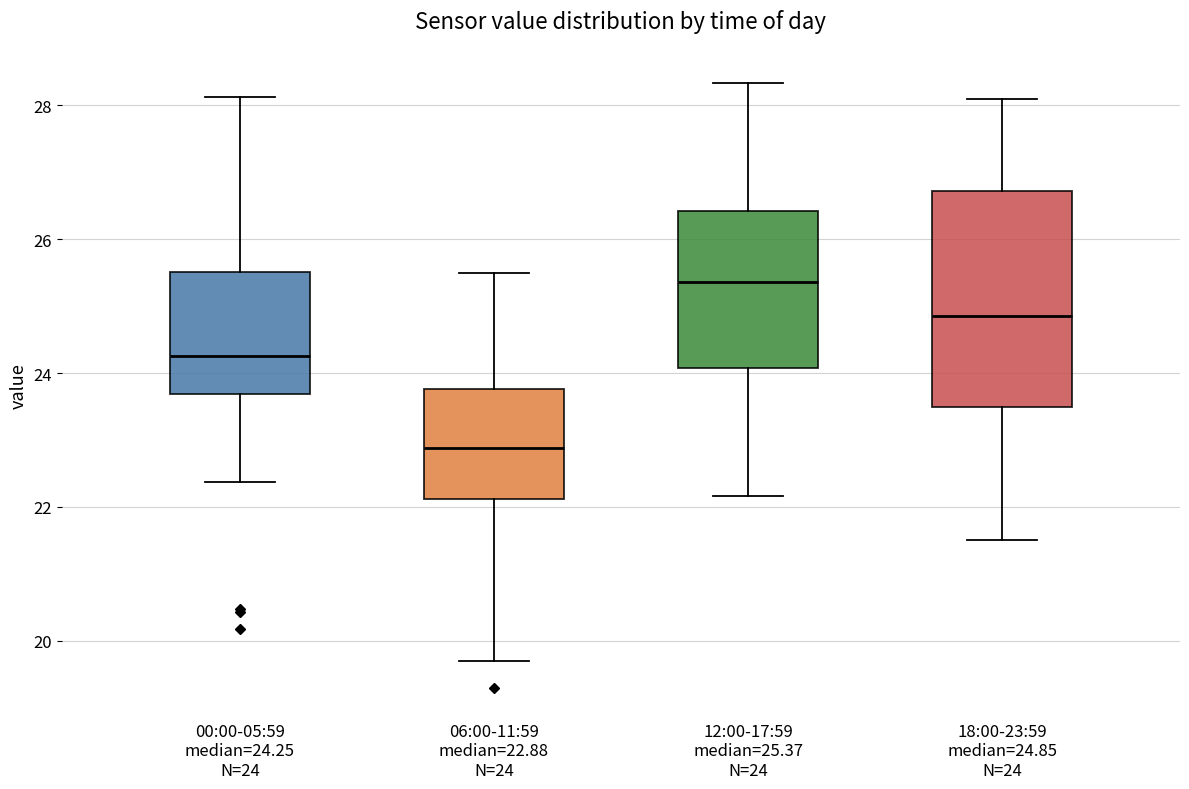

Which box is the tallest, from its lower edge to its upper edge?

18:00-23:59 median=24.85 N=24